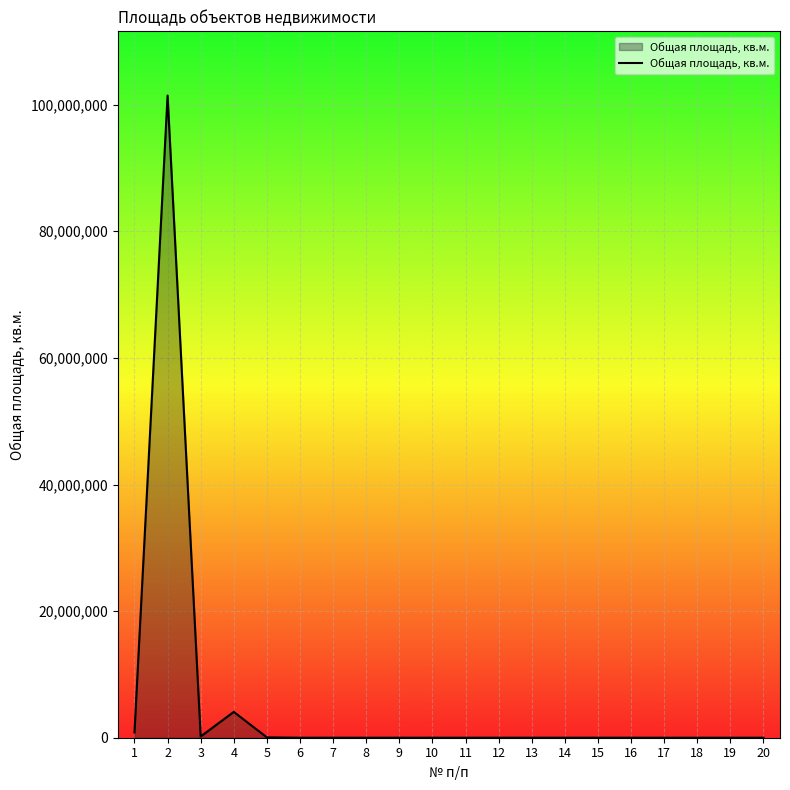

What is the sum of all values?

106638435.5